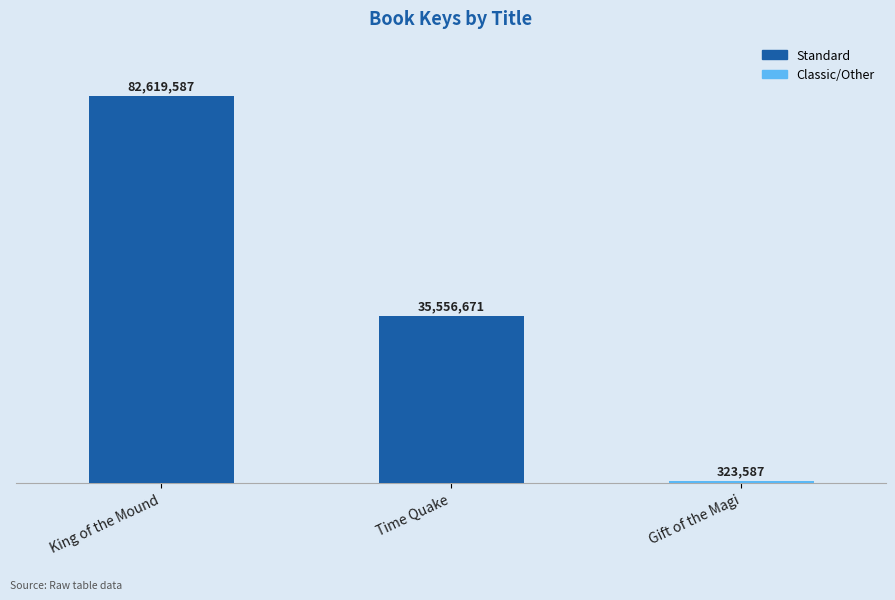

Is it true that the value at Gift of the Magi is 323587?

True